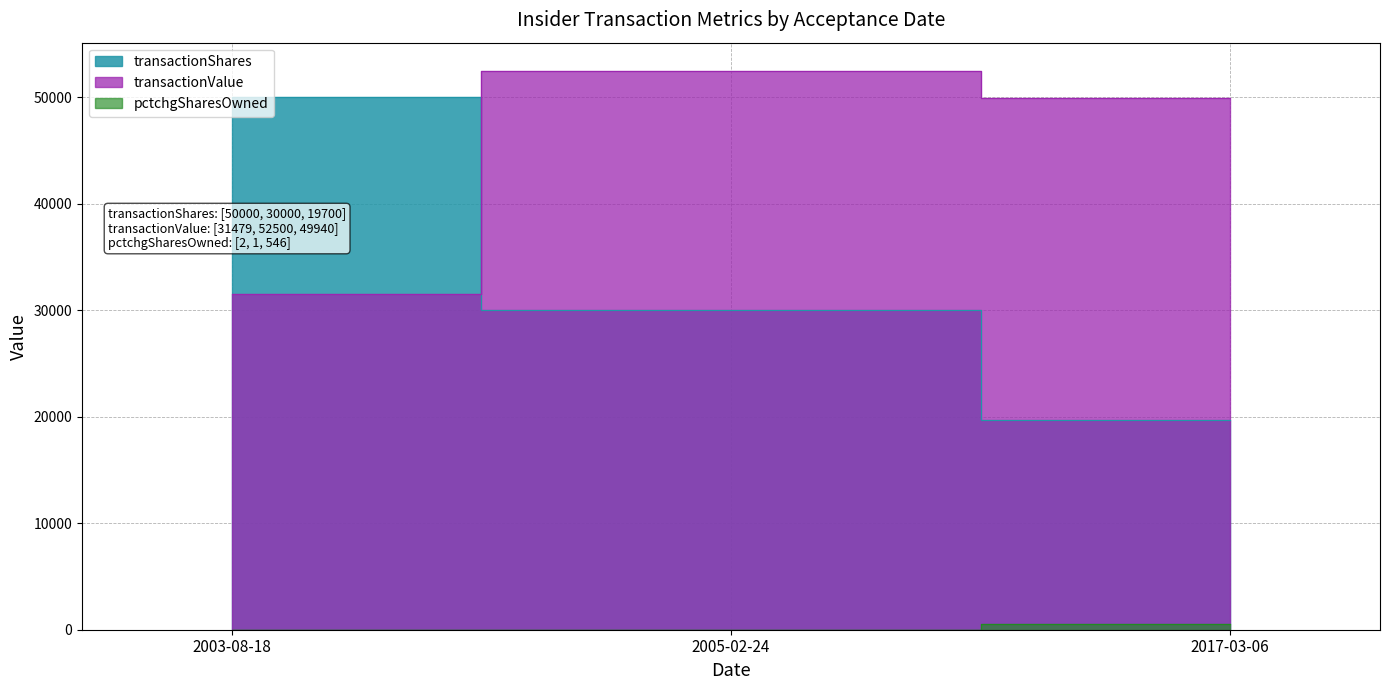

What is the difference between the highest and lowest values at 2005-02-24?

52499